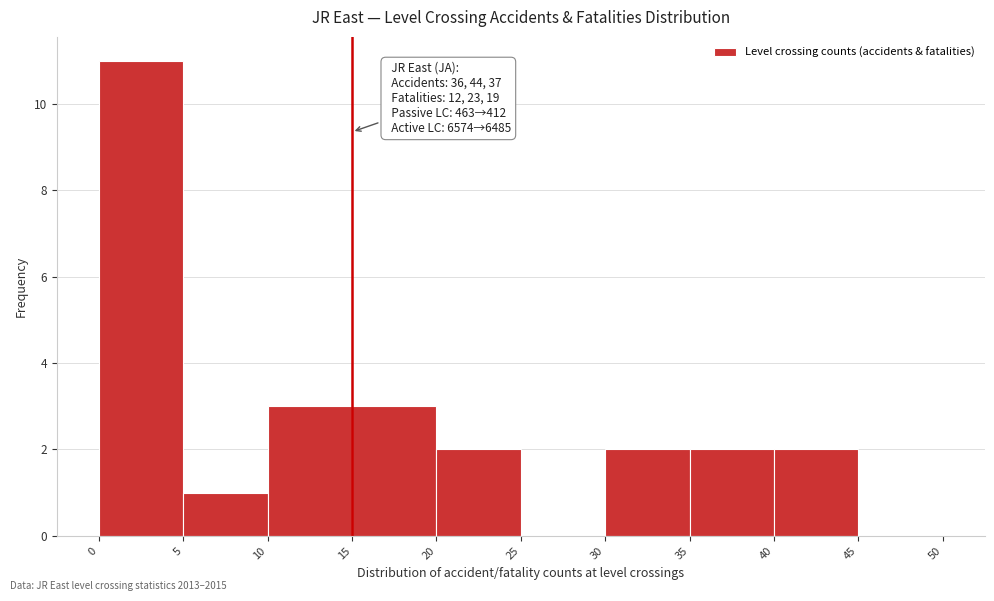

Which range on the x-axis has the tallest bar?

0 to 5